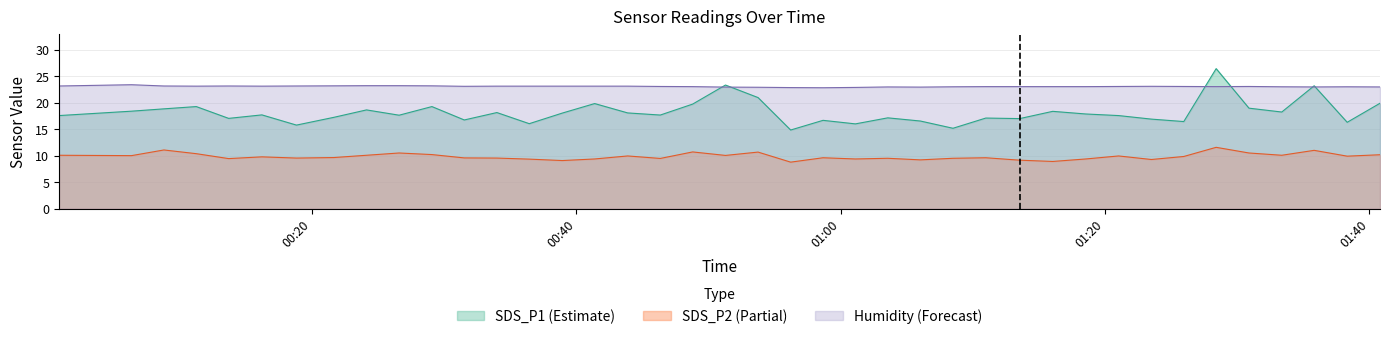

True or false: SDS_P1 and Humidity intersect in this chart.

True